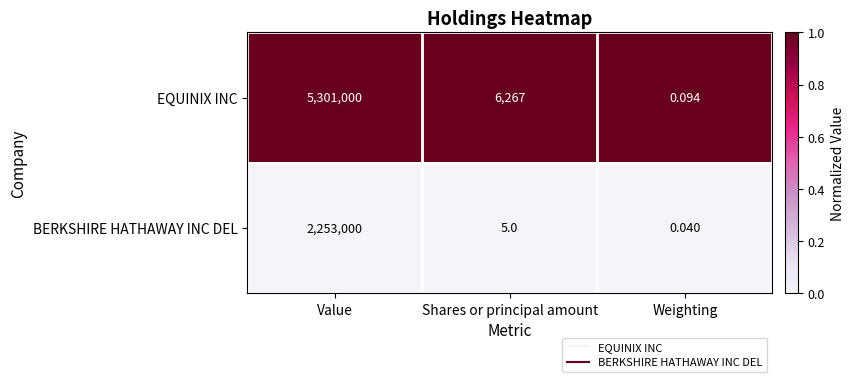

List the series in order of their overall mean, lowest first.

BERKSHIRE HATHAWAY INC DEL, EQUINIX INC